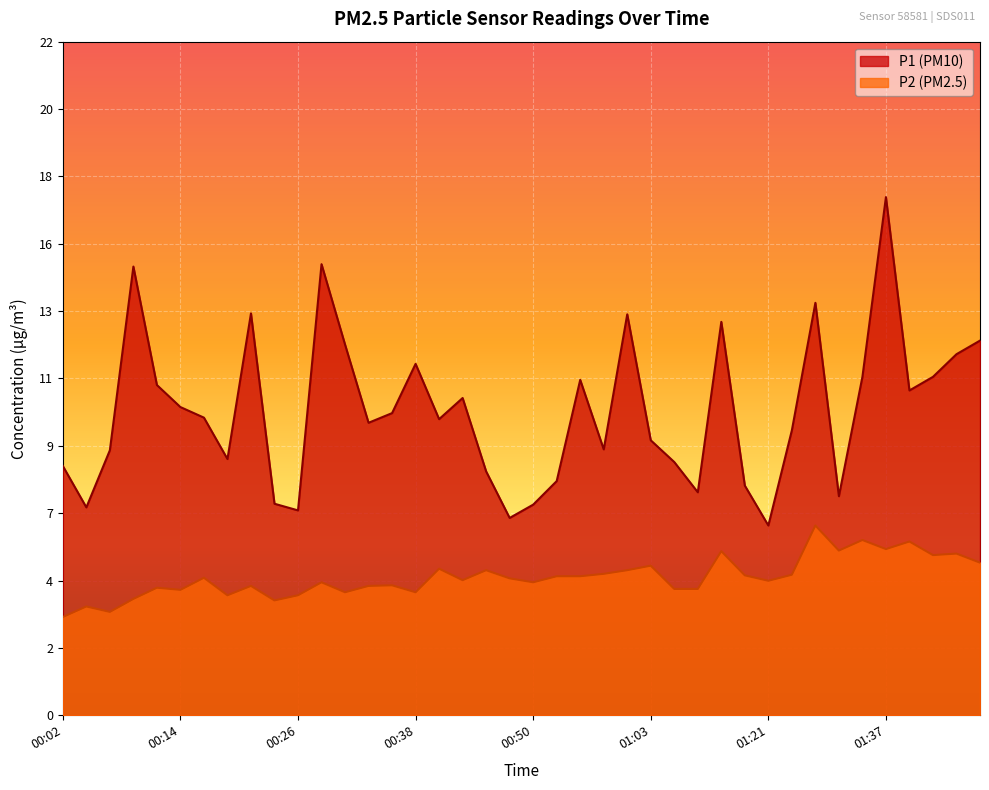

True or false: P1 and P2 intersect in this chart.

False